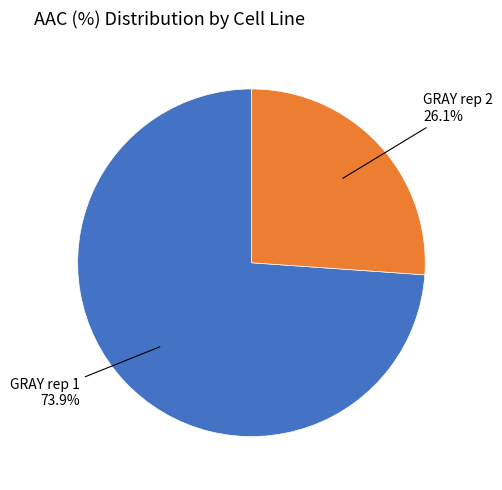

Count the number of slices in the pie.

2